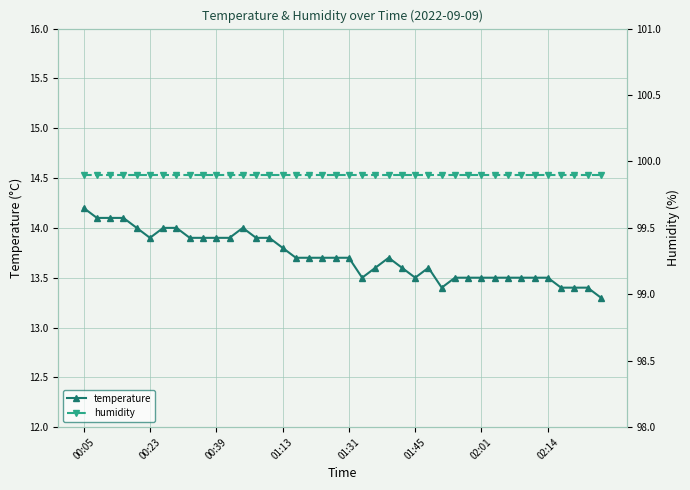

Does the chart have visible grid lines?

Yes